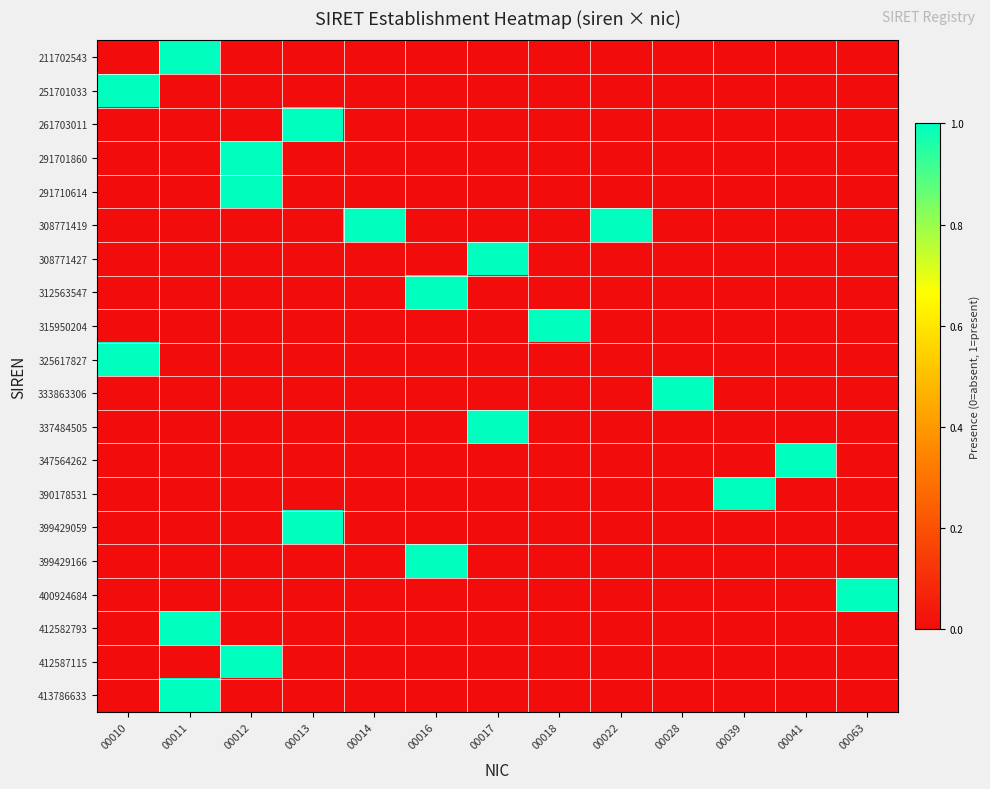

At which category is the sum across all series the highest?

00011